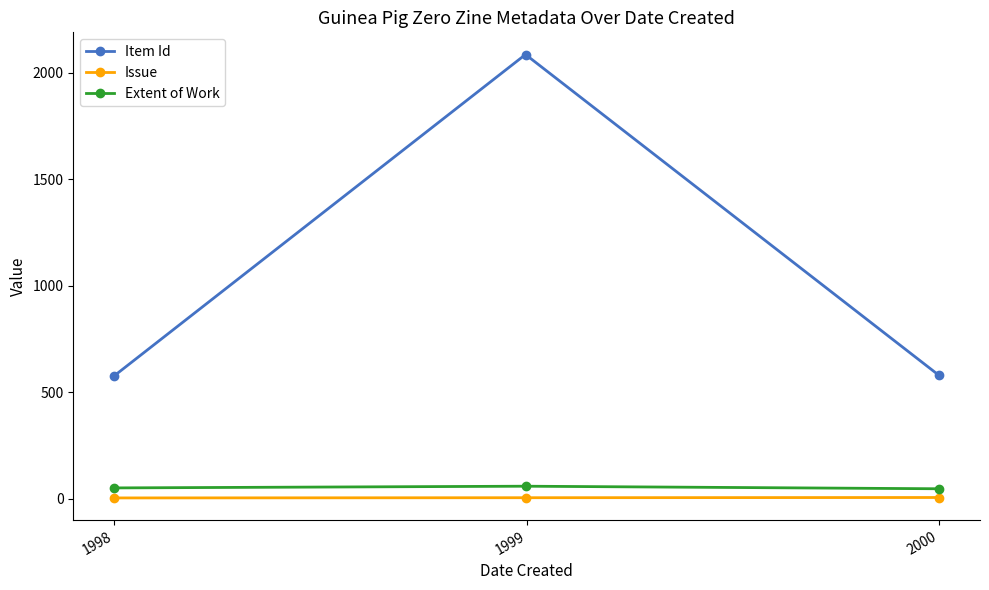

Which series has the widest spread of values?

Item Id